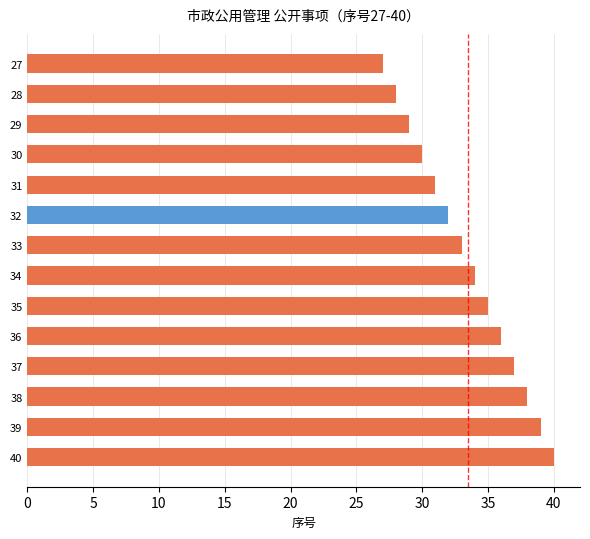

How many bars are there in total?

14